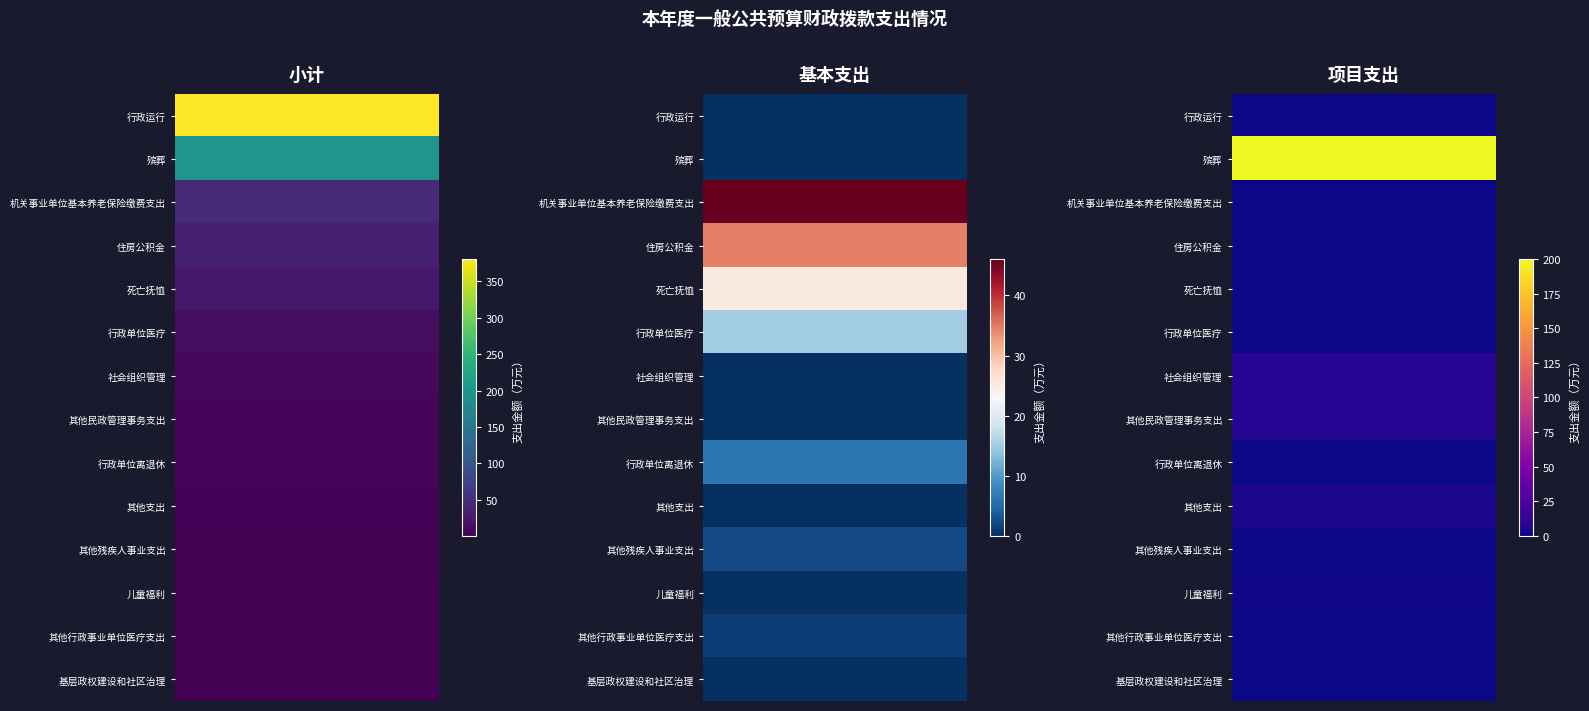

Is it true that 其他民政管理事务支出 equals 7.8 at 0?

True